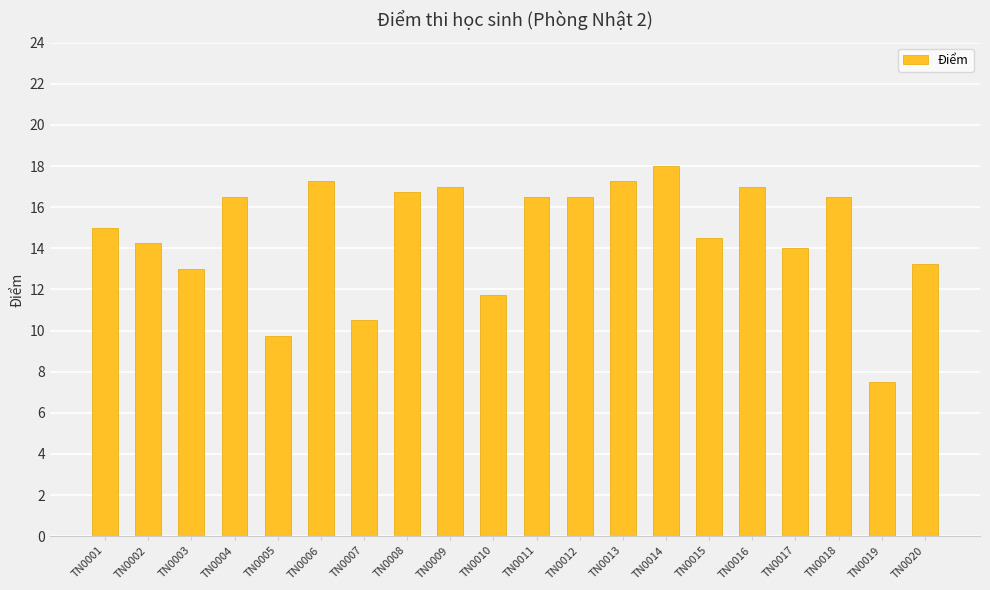

True or false: the data shows 8.7 at TN0018.

False